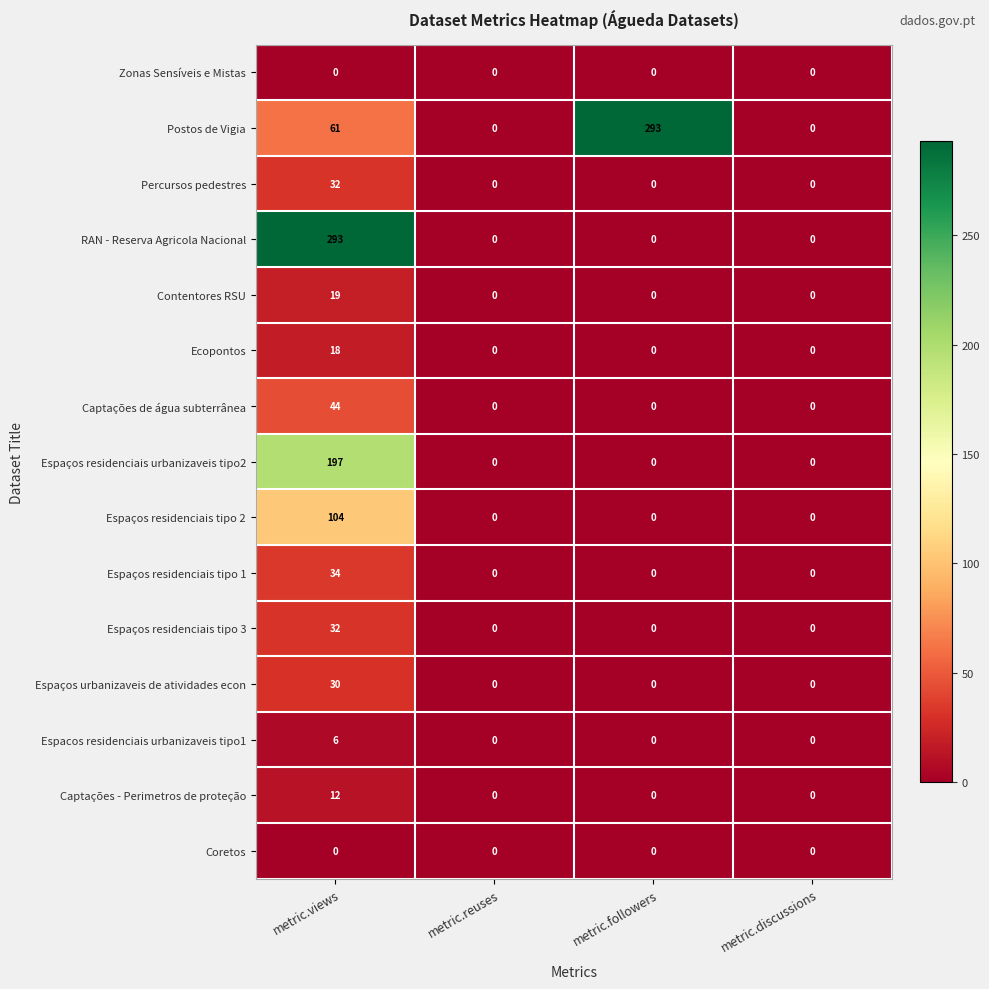

True or false: Espaços residenciais urbanizaveis tipo2 has a value of 0 at metric.reuses.

True